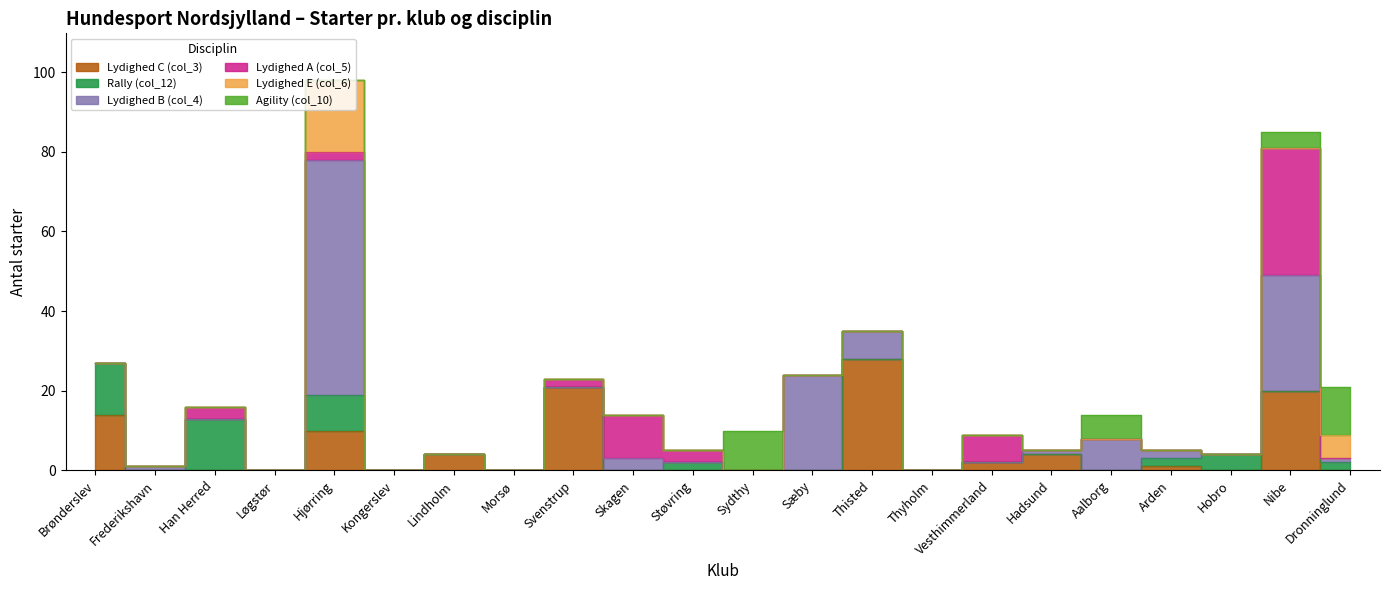

Rank the categories by Rally (col_12) value from lowest to highest.

Frederikshavn, Løgstør, Kongerslev, Lindholm, Morsø, Svenstrup, Skagen, Sydthy, Sæby, Thisted, Thyholm, Vesthimmerland, Hadsund, Aalborg, Nibe, Støvring, Arden, Dronninglund, Hobro, Hjørring, Brønderslev, Han Herred